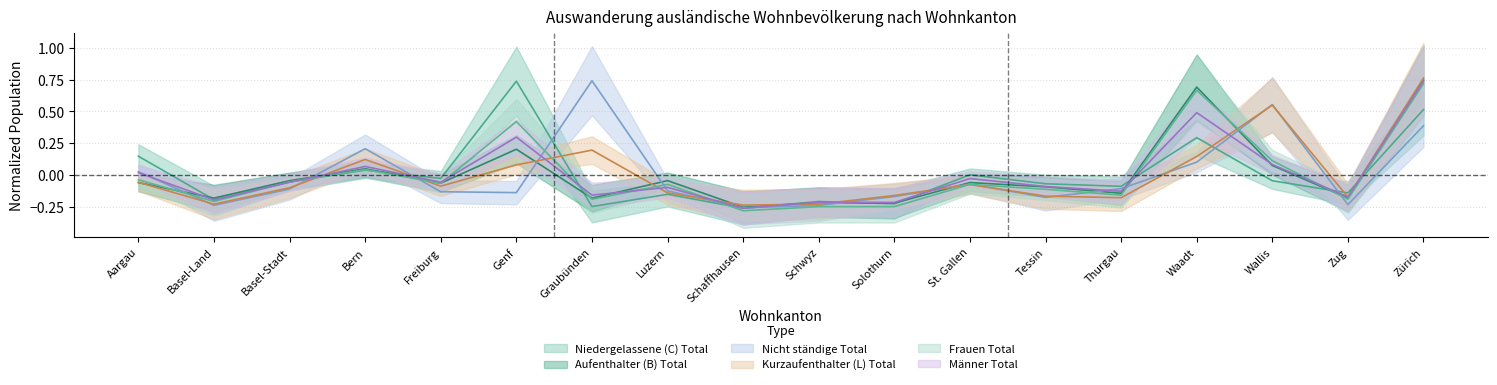

What is the minimum value for Kurzaufenthalter (L) Total?

-0.2